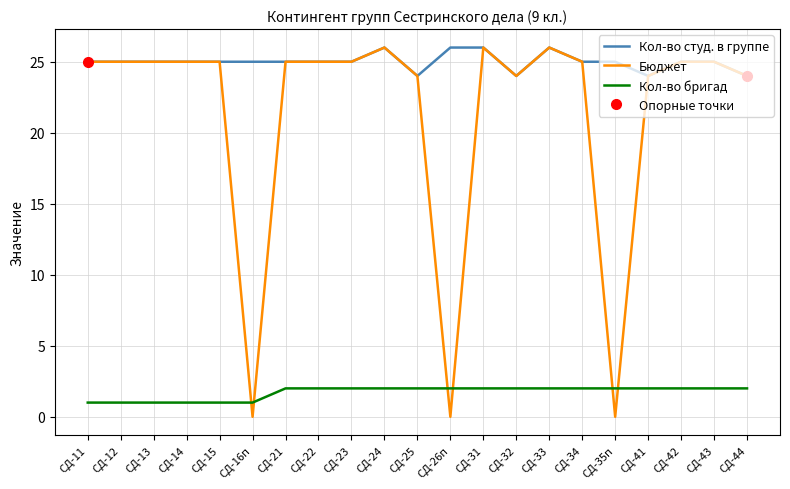

Which series has the largest range (max minus min)?

Бюджет